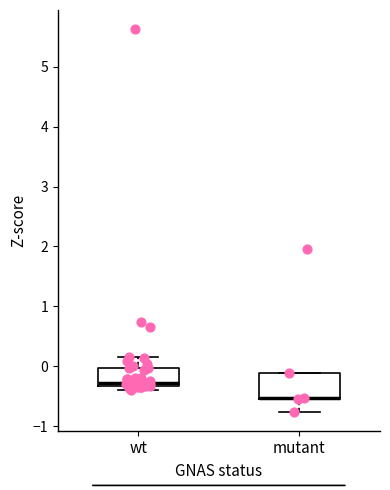

Comparing the boxes themselves (not the whiskers), which one is the tallest?

mutant